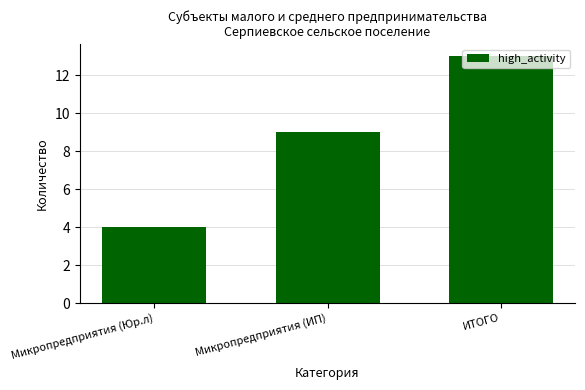

What is the change in value from Микропредприятия (ИП) to ИТОГО?

+4